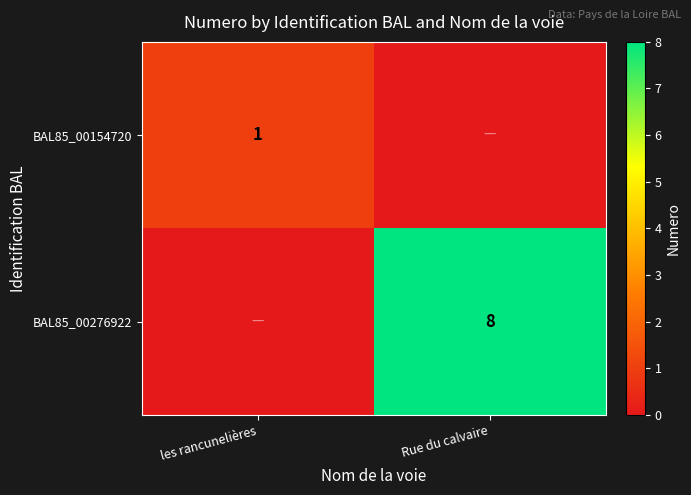

The value of BAL85_00154720 at les rancunelières is 0. True or false?

False